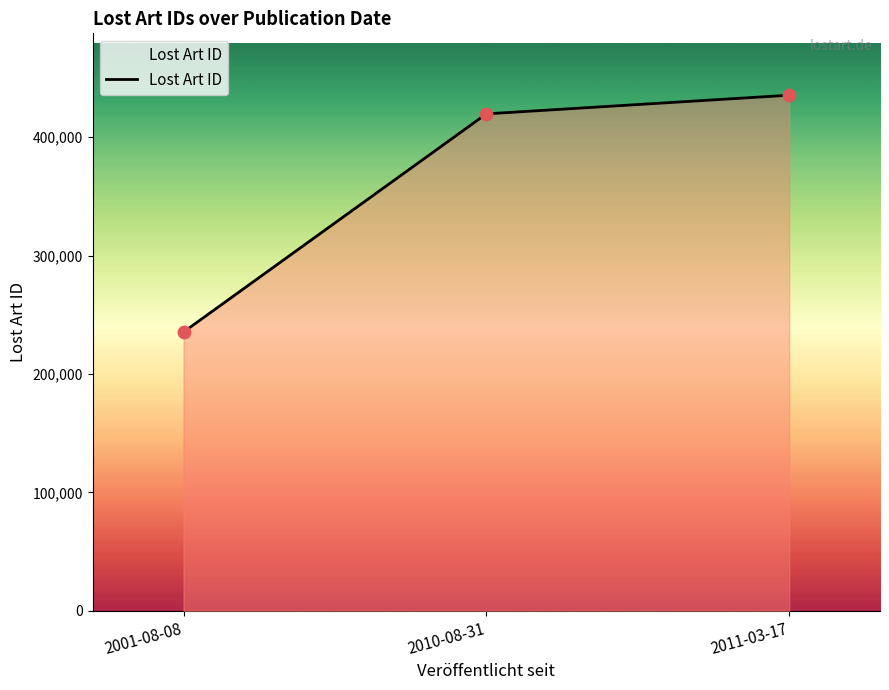

What is the ratio of the value at 2011-03-17 to the value at 2010-08-31?

1.0